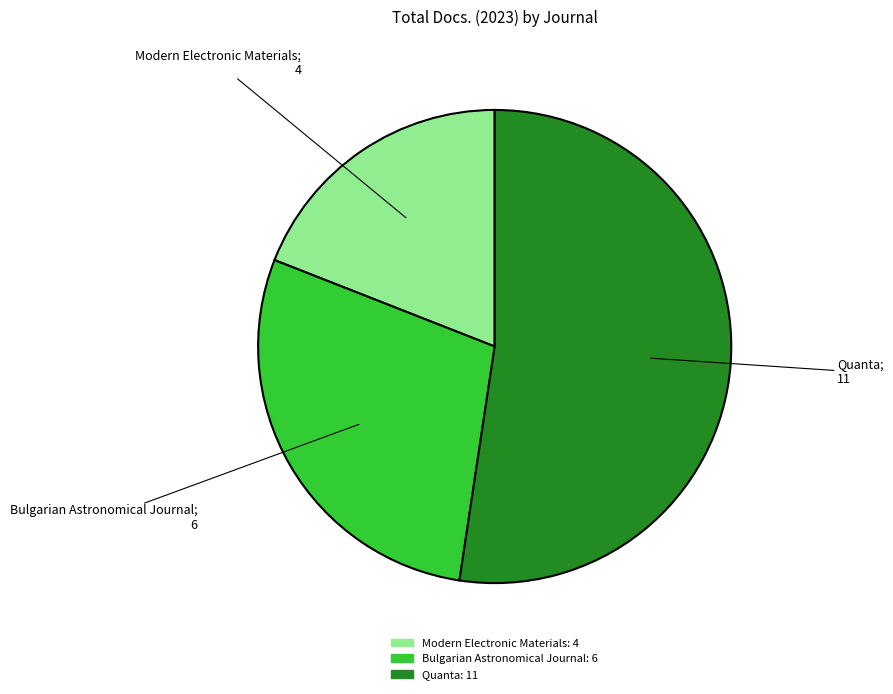

What is the largest slice in the pie chart?

Quanta